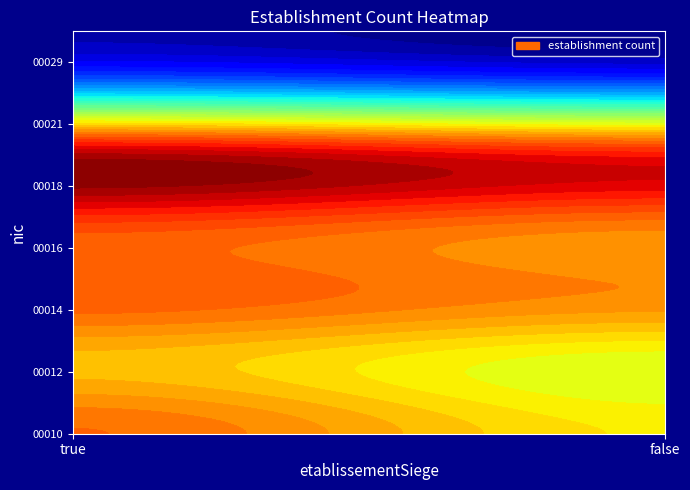

What is the total value across all series at true?

28